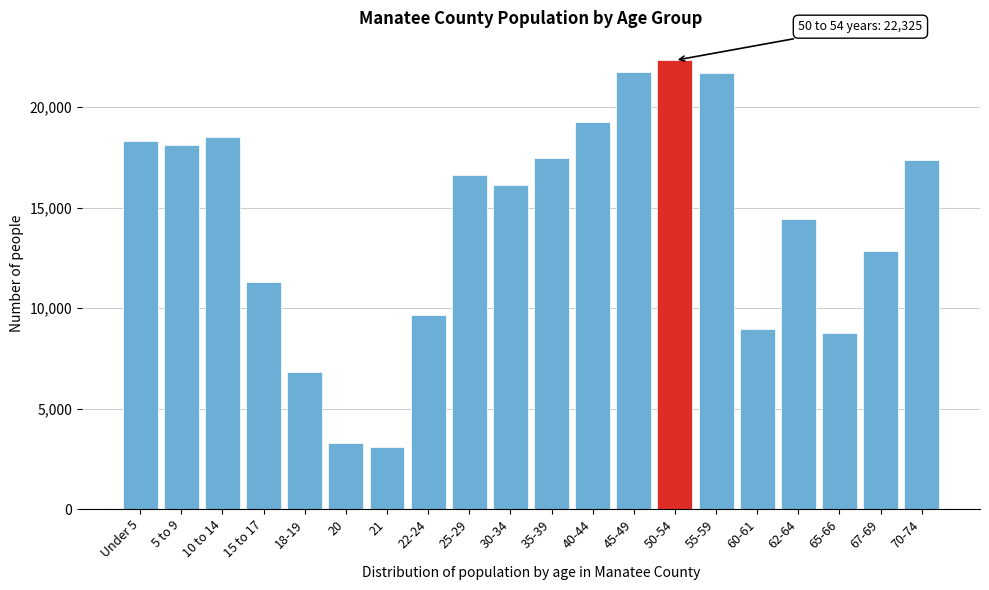

What is the label of the 13th bar from the left?

45-49